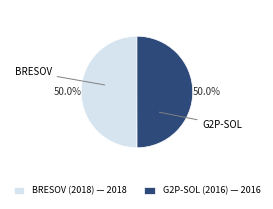

Approximately how many times larger is the value at BRESOV (2018) — 2018 compared to G2P-SOL (2016) — 2016?

1.0